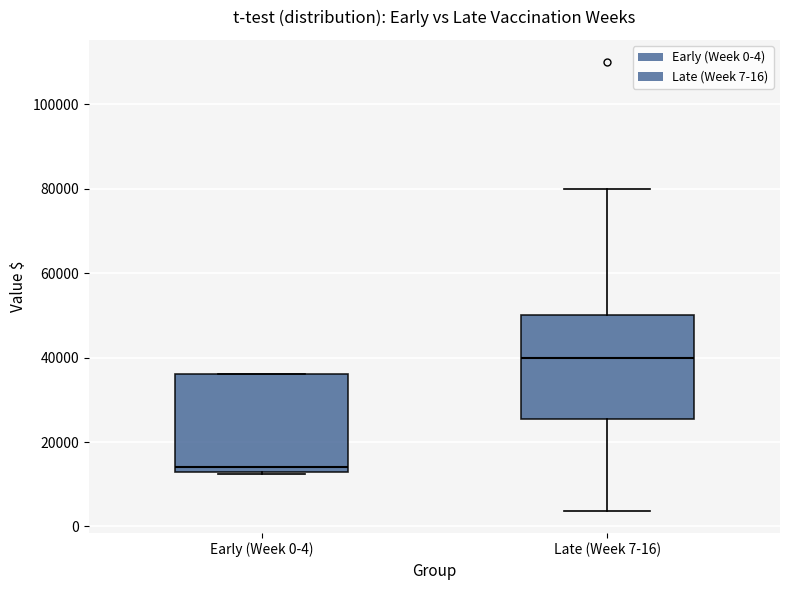

Where is the lower edge of the box for Early (Week 0-4) on the y-axis? The values are not printed on the chart, so give them approximately, as read against the axis.

14000